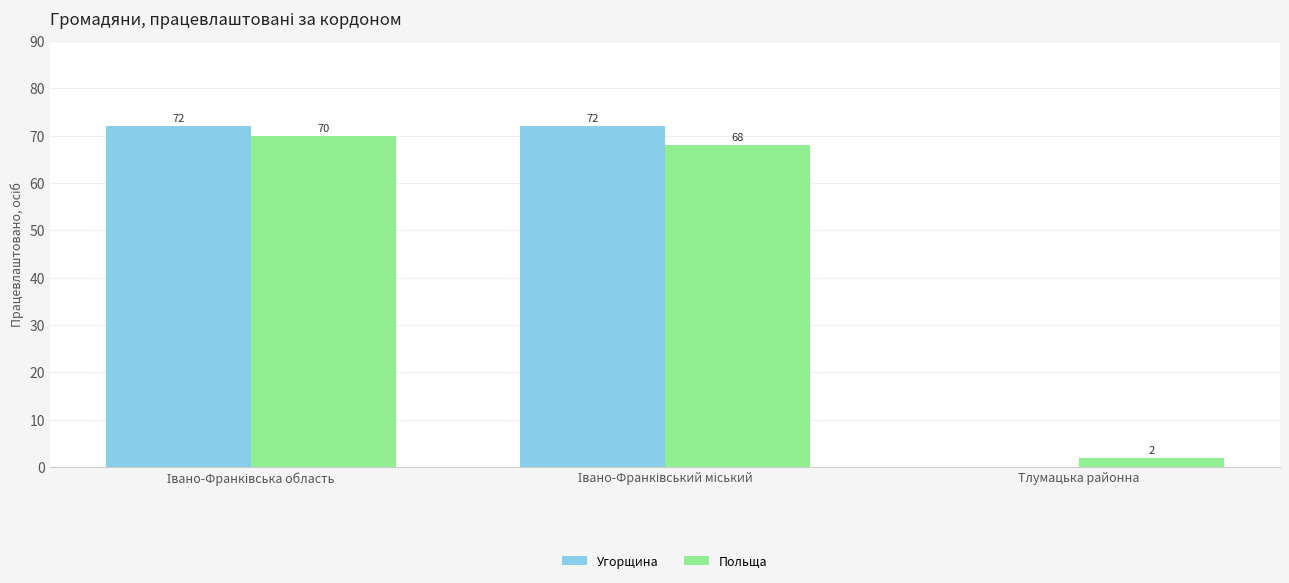

Which series has the largest total across all categories?

Угорщина